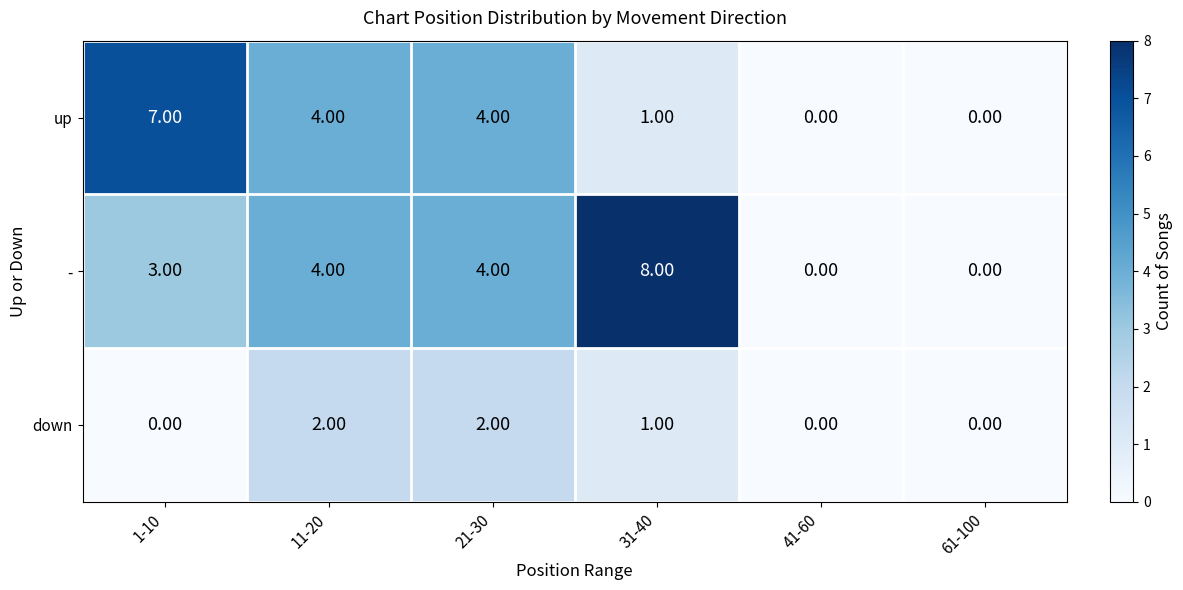

Which series changed the most between 1-10 and 41-60?

up